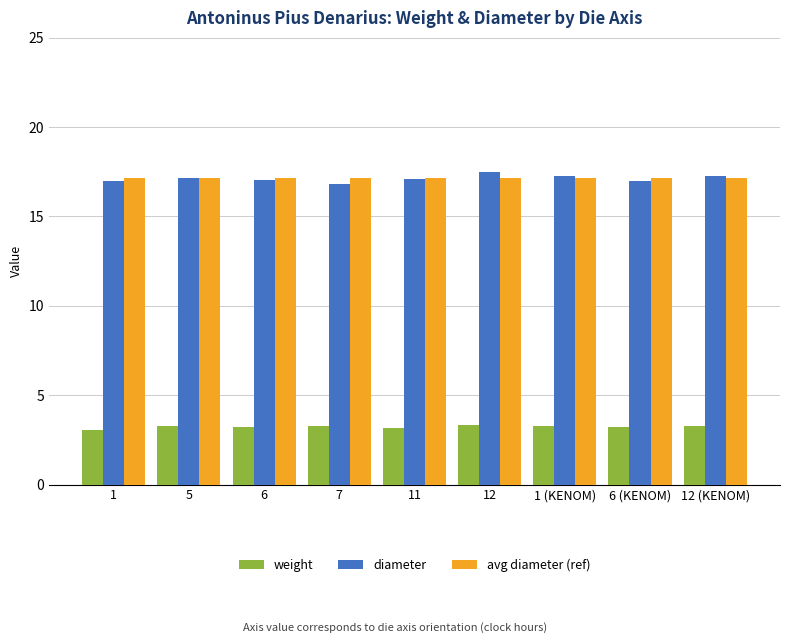

What position from the right is 6?

7